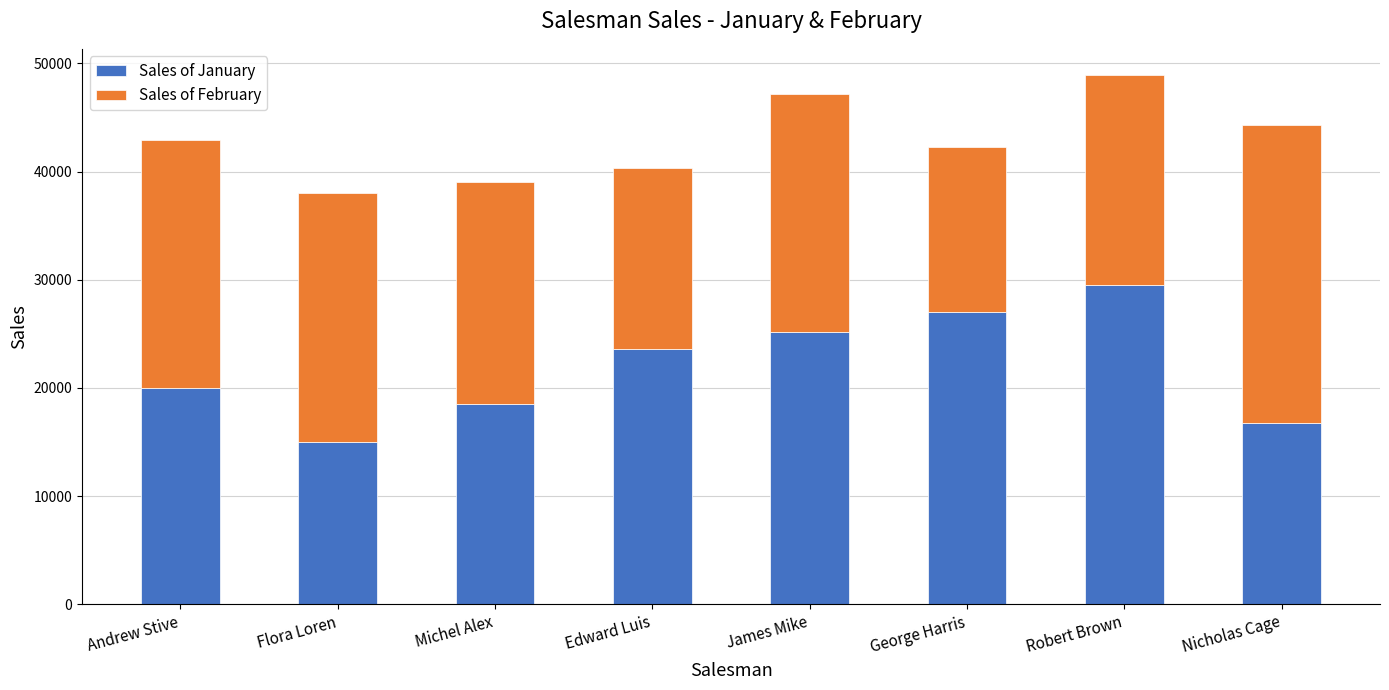

Reading right to left, list the values for the Sales of January series.

16800	29500	27000	25200	23600	18500	15000	20000